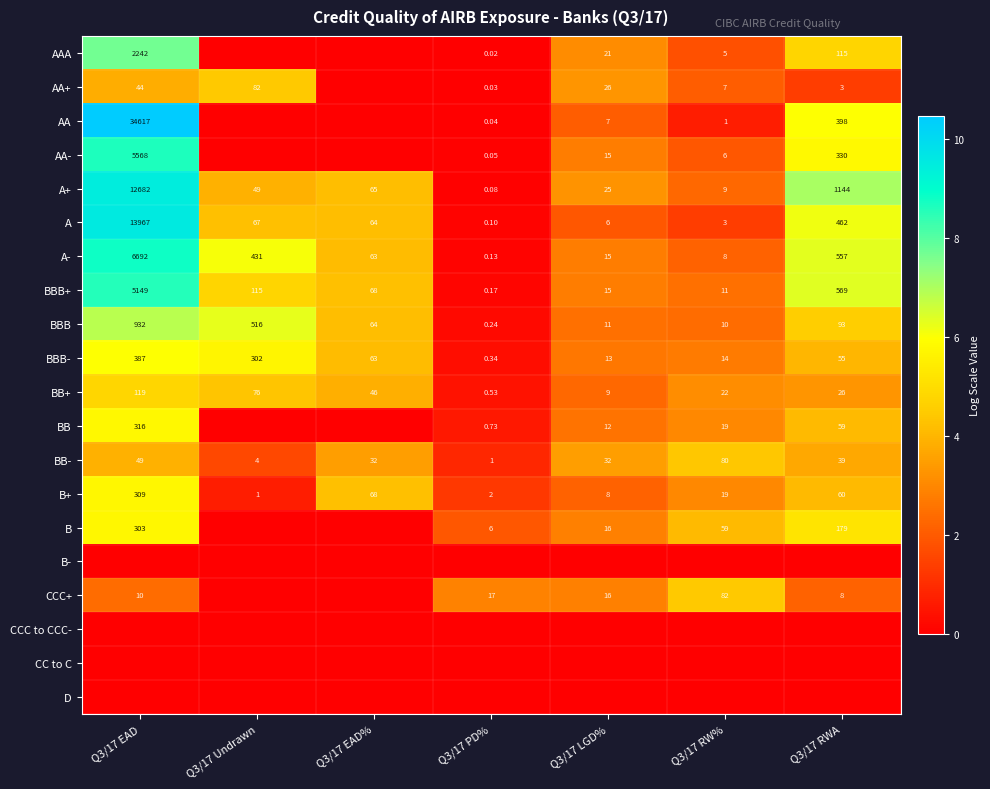

Is the value of A+ at Q3/17 PD% greater than the value of AA at Q3/17 EAD?

No